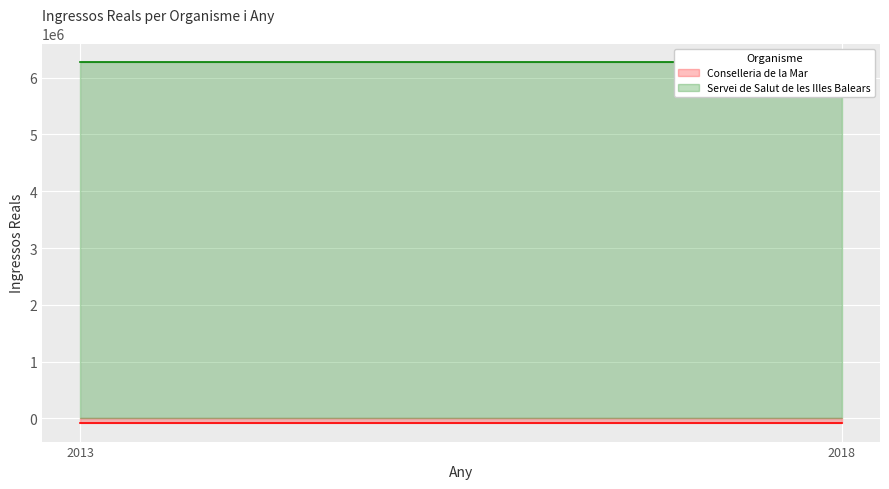

What is the value of the Servei de Salut de les Illes Balears point at the 1st from the left?

6283415.6